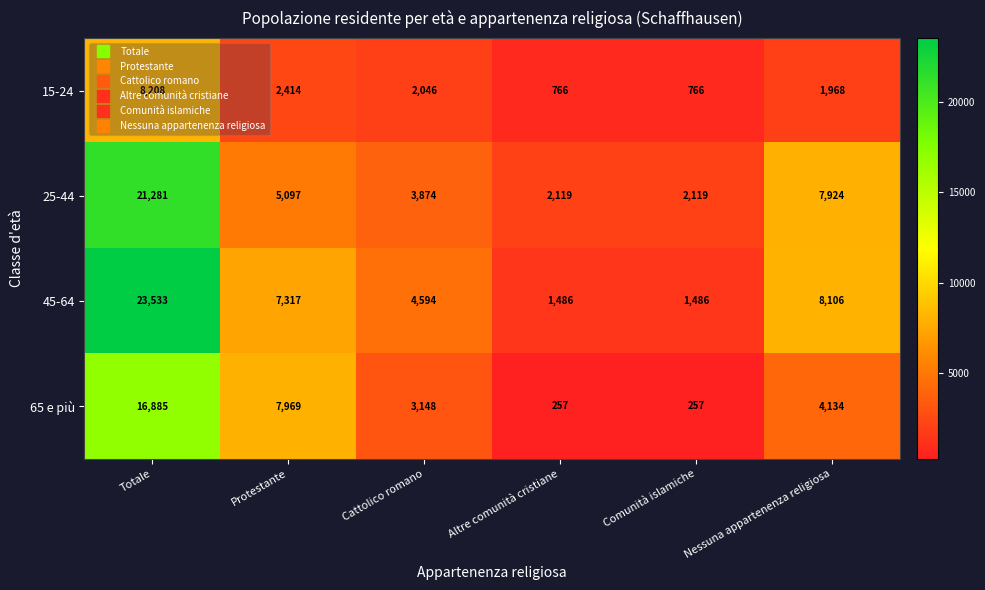

How many categories are shown in the chart?

6